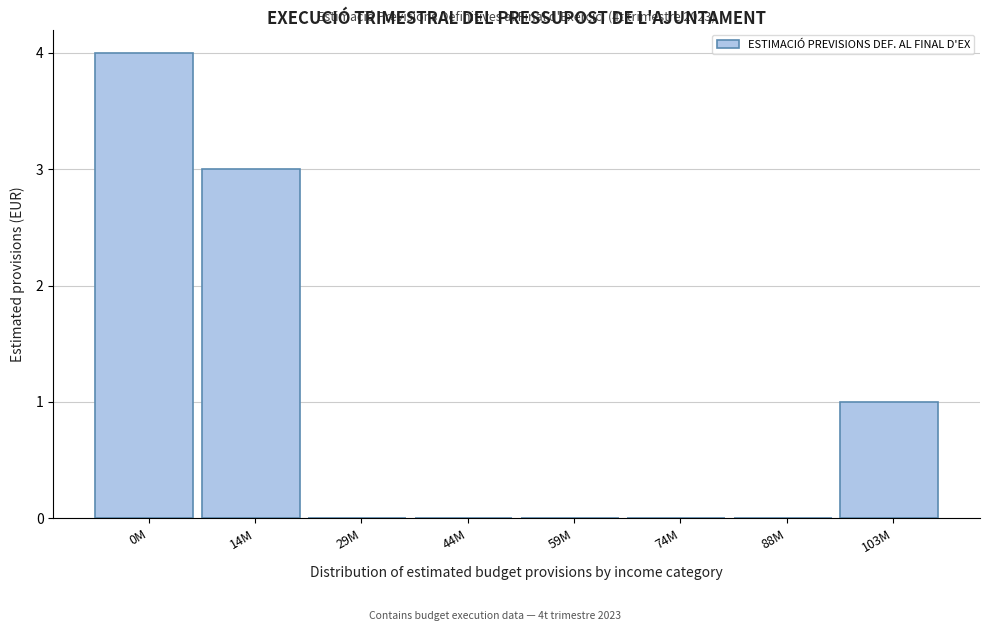

Reading left to right, list all the values displayed in this chart.

0M=4	14M=3	29M=0	44M=0	59M=0	74M=0	88M=0	103M=1